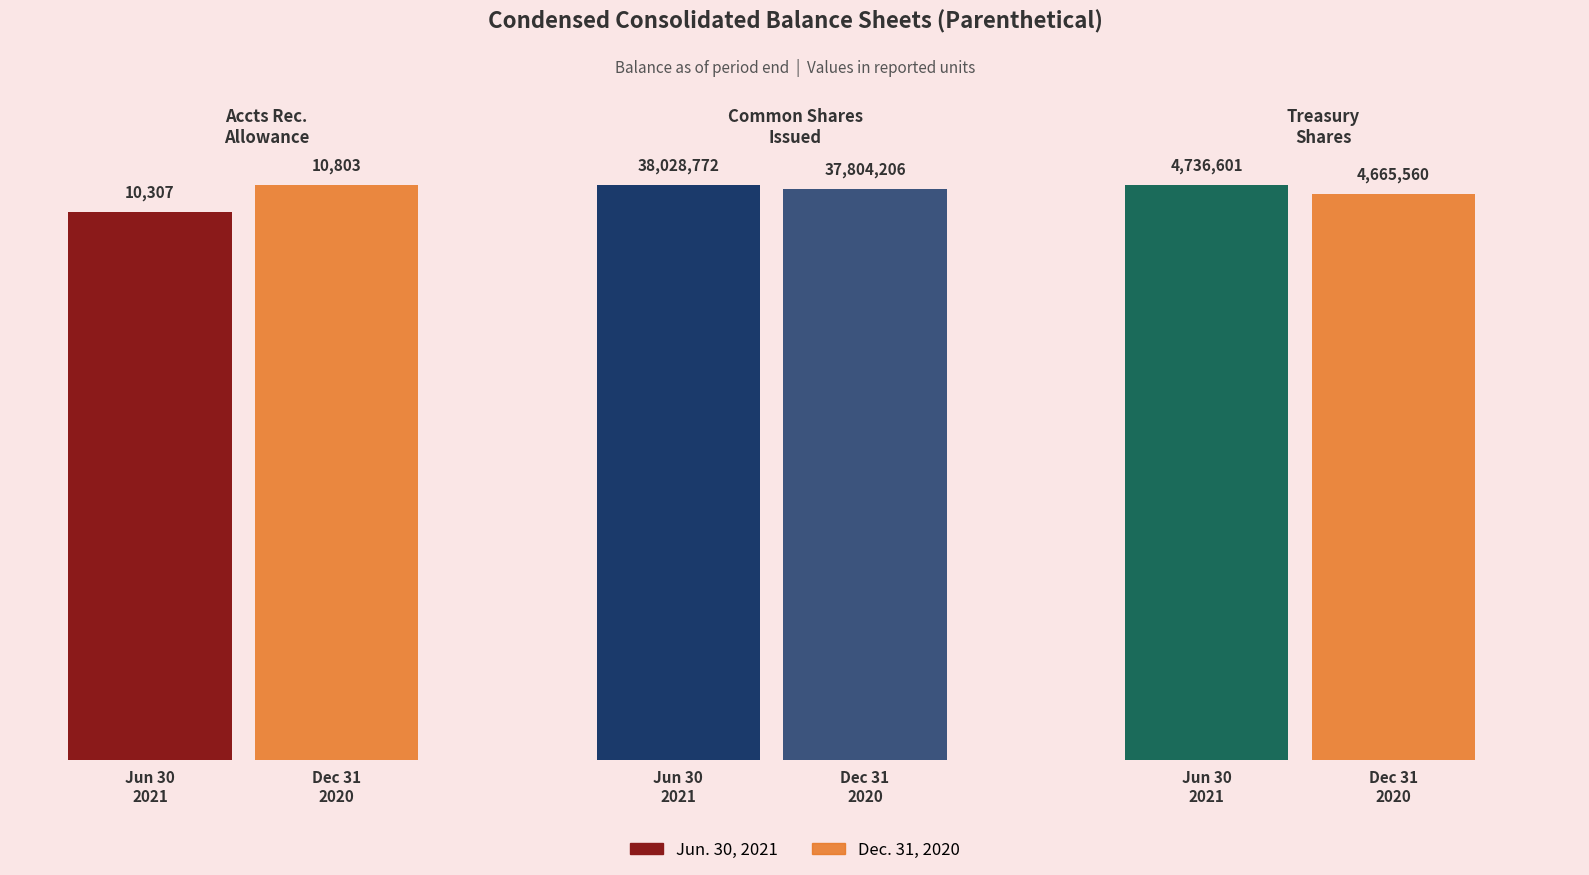

What is the average value of the Jun. 30, 2021 series?

14258560